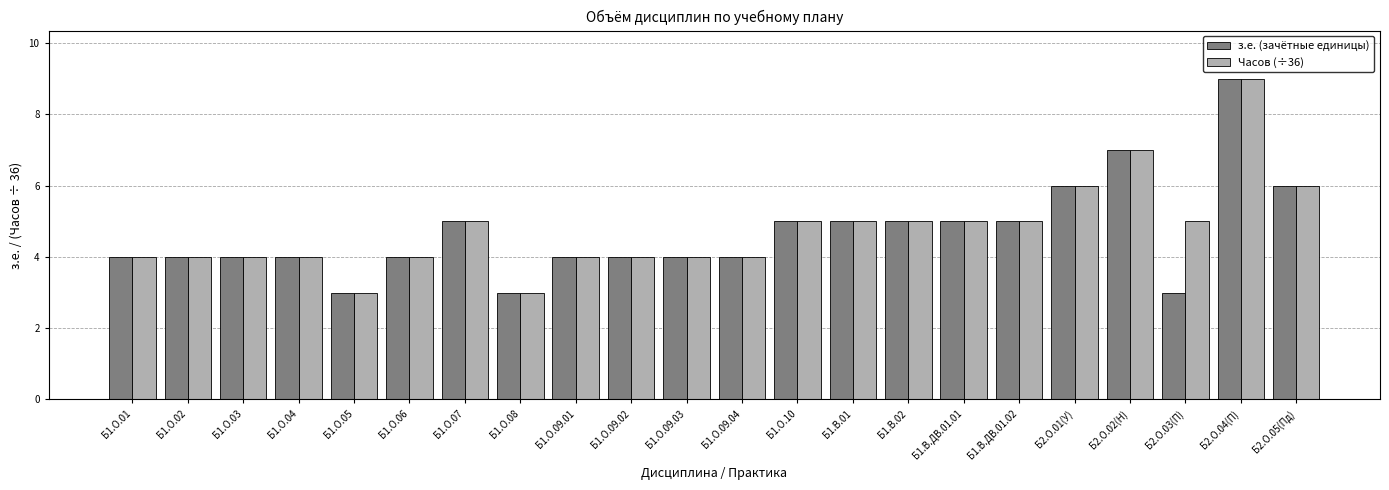

What is the minimum value shown in the chart?

3